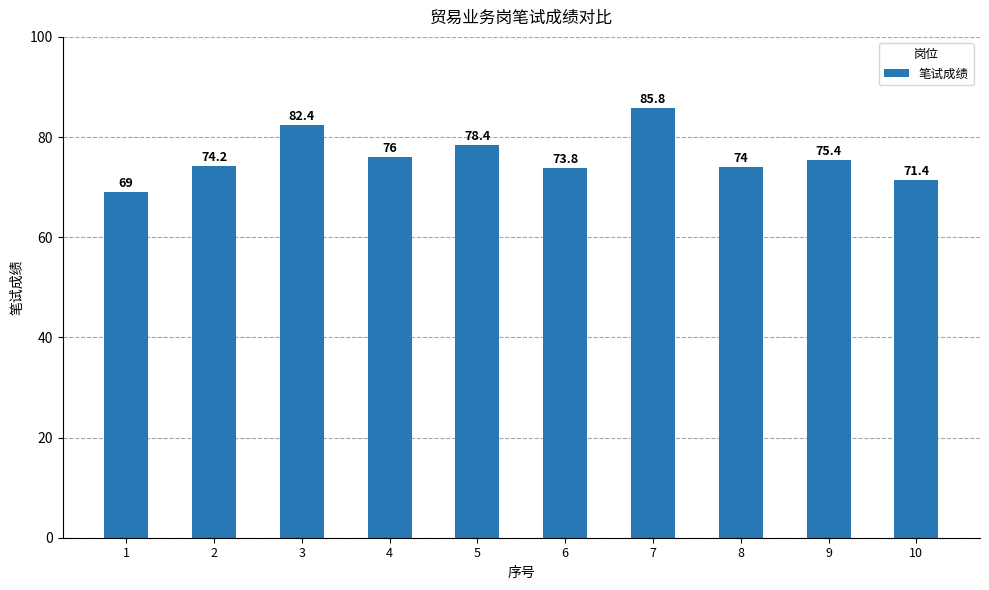

Does the chart contain stacked bars?

No